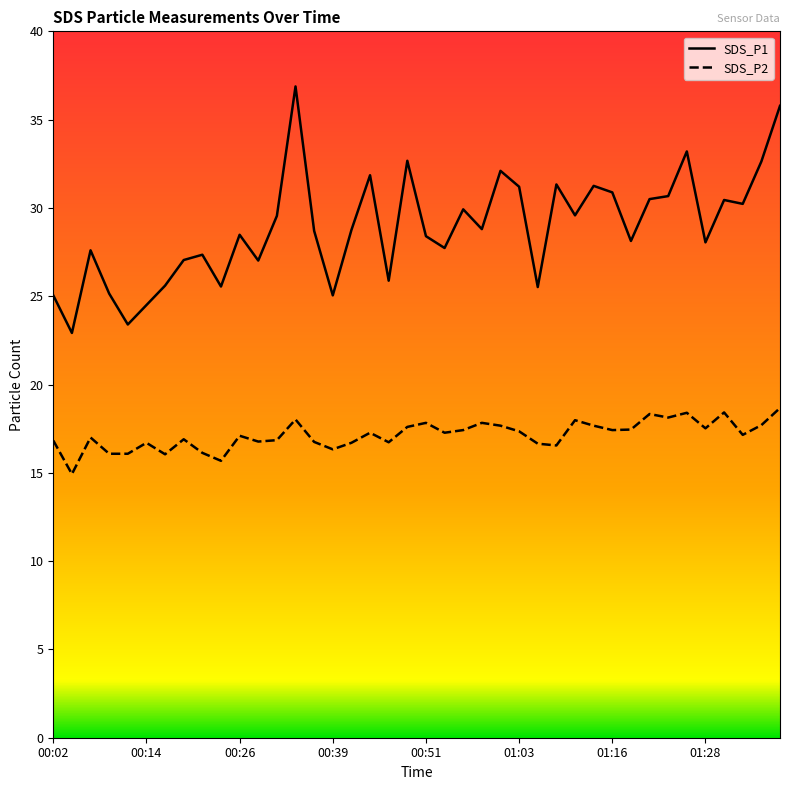

What is the lowest value of the SDS_P1 series?

22.9